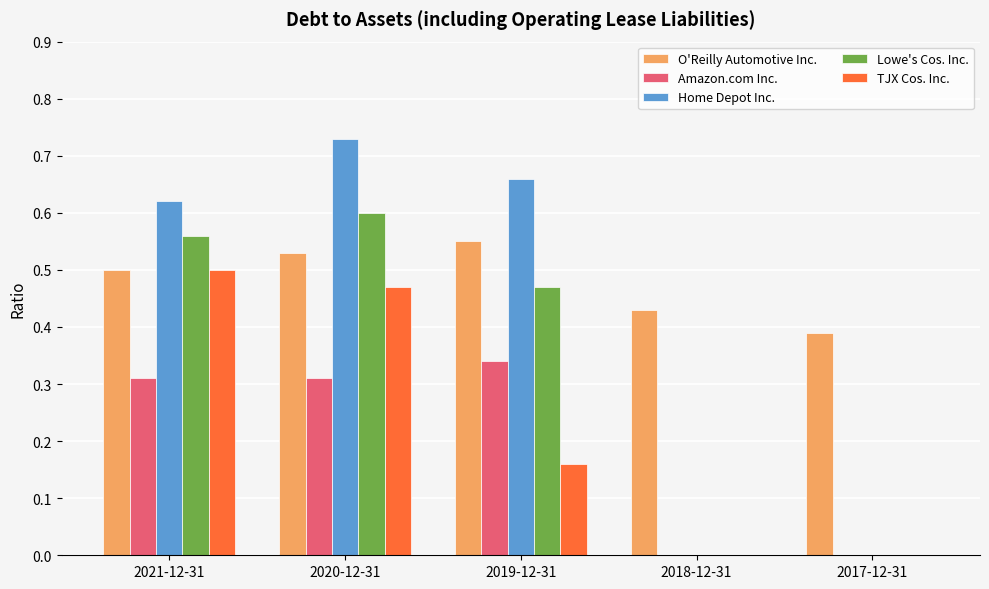

What is the total value across all series at 2021-12-31?

2.5